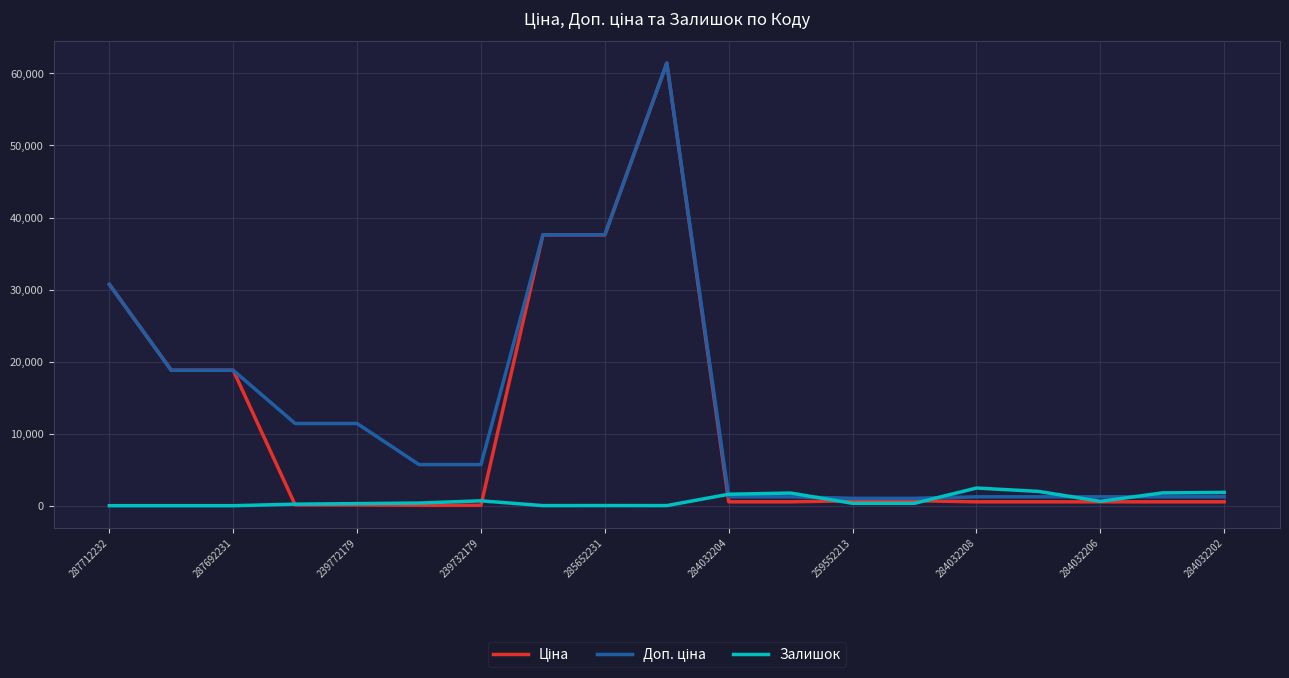

What is the maximum value shown in the chart?

61434.3